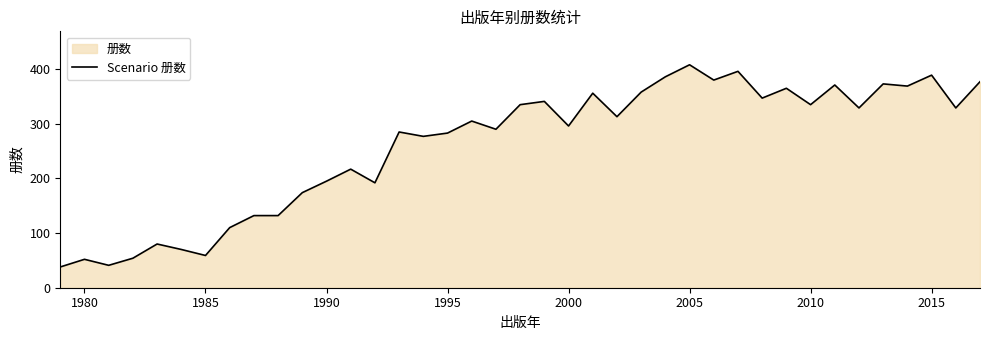

The chart shows a value of 408 at 2005. True or false?

True